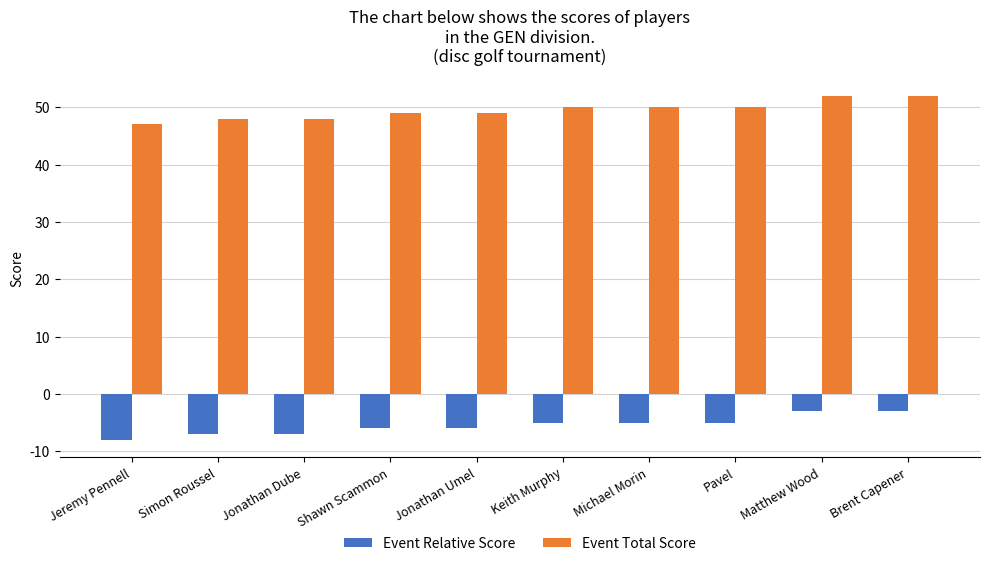

What value does the Event Total Score series have at Jonathan Umel?

49